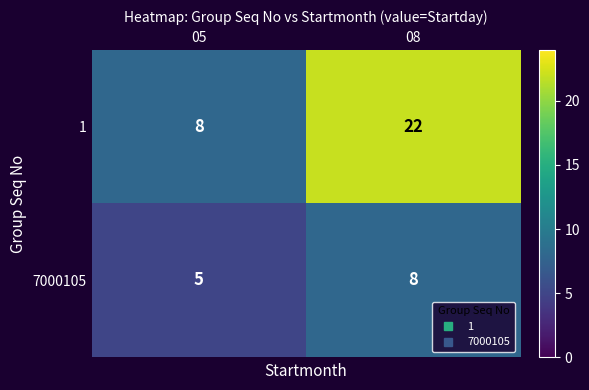

Reading left to right, transcribe all the data shown in this chart.

1: 8	22
7000105: 5	8